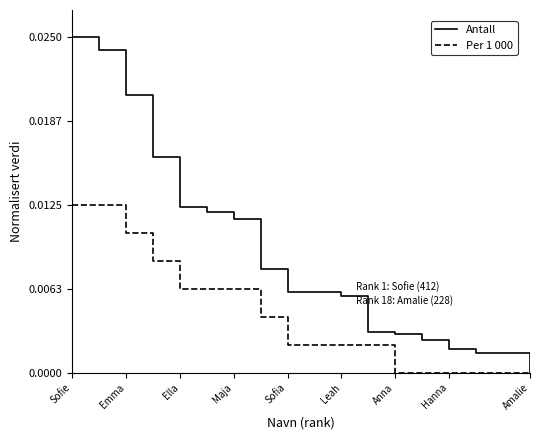

Which series has the largest total across all categories?

Antall